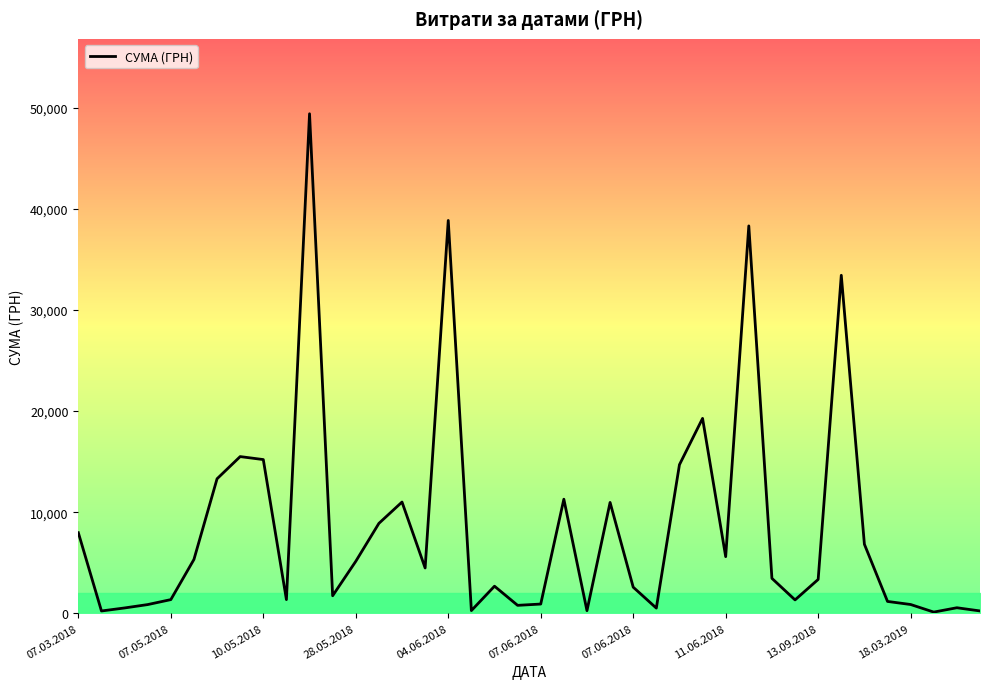

Is this an area chart (filled region under the line)?

No